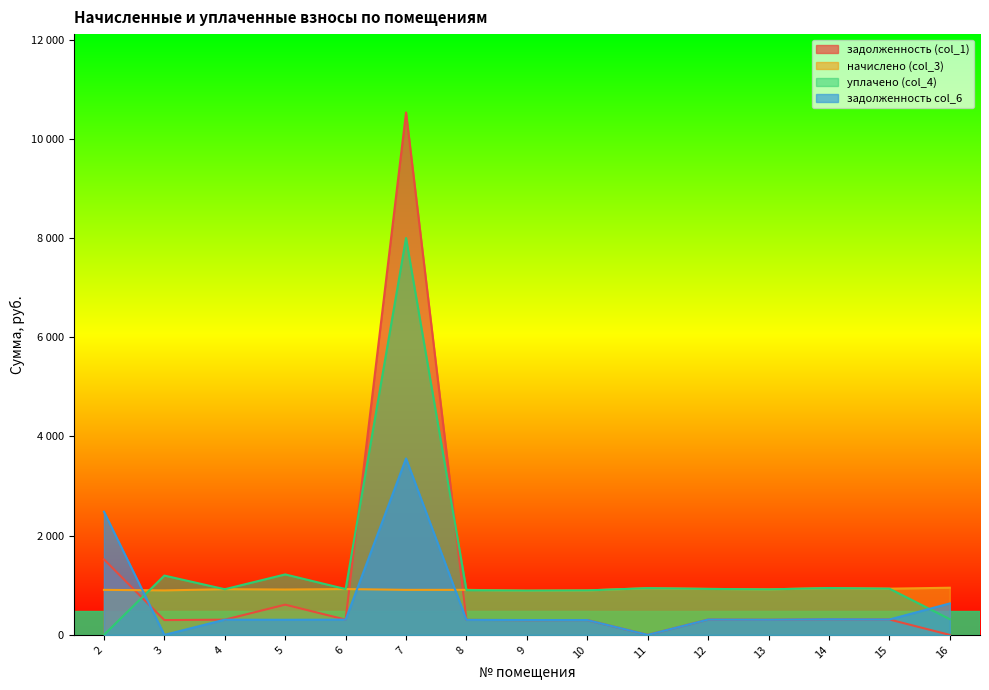

What is the difference between the maximum and second lowest values in the уплачено (col_4) series?

7683.1